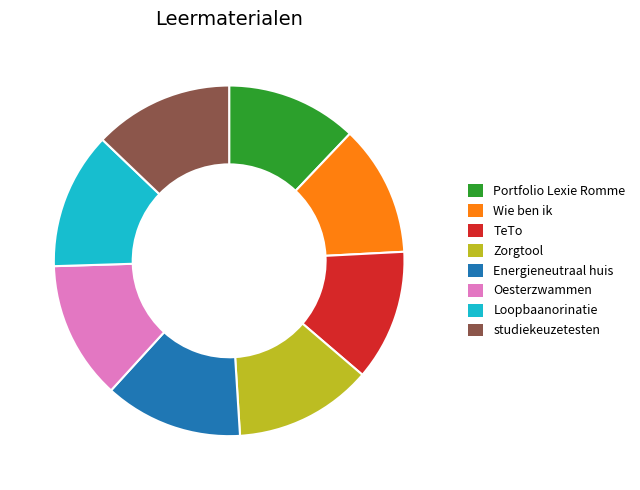

Approximately how many times larger is the value at Portfolio Lexie Romme compared to Energieneutraal huis?

0.9